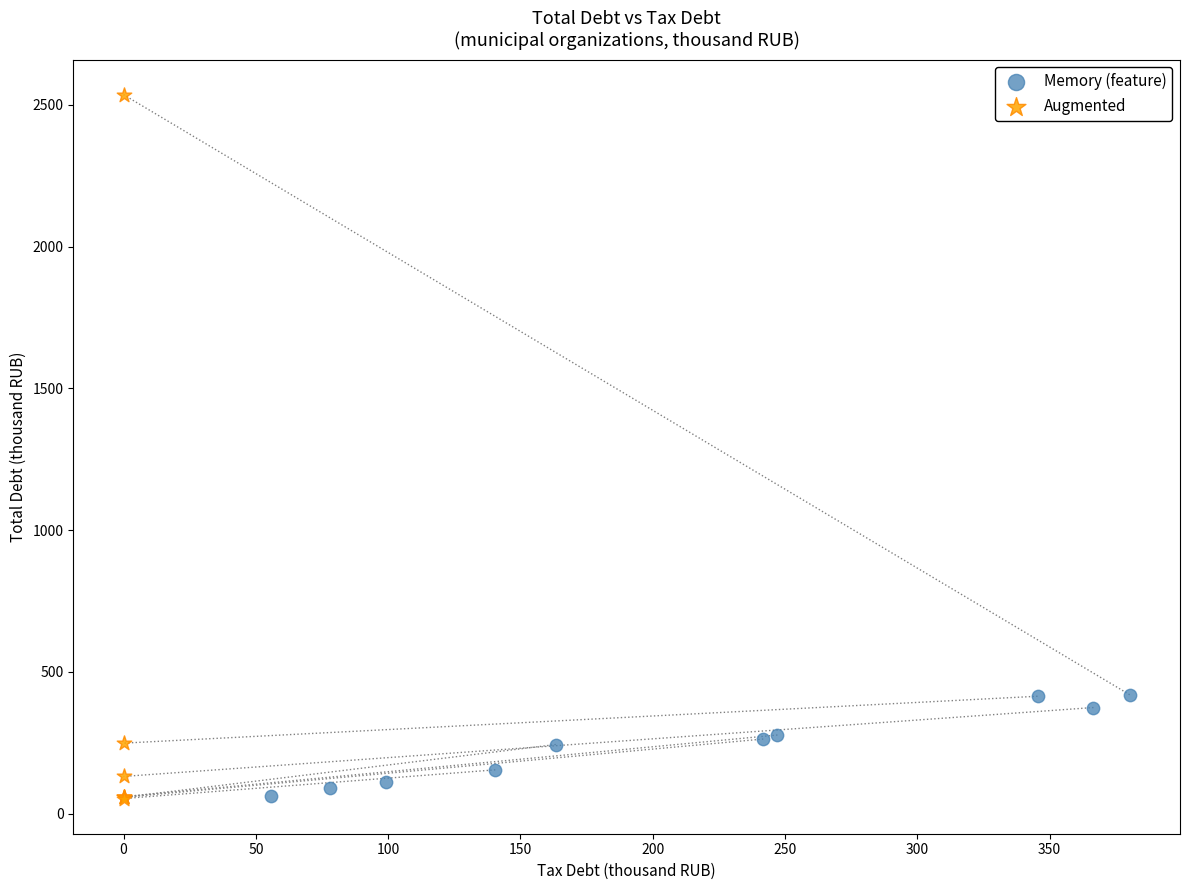

What are all the series names shown in the legend?

Memory (feature), Augmented